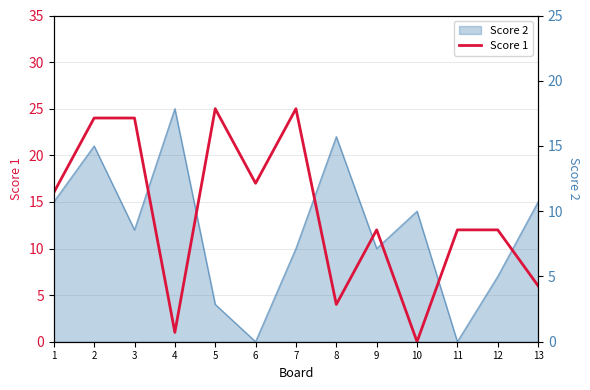

List the labels in order of value, smallest first.

10, 4, 8, 13, 9, 11, 12, 1, 6, 2, 3, 5, 7